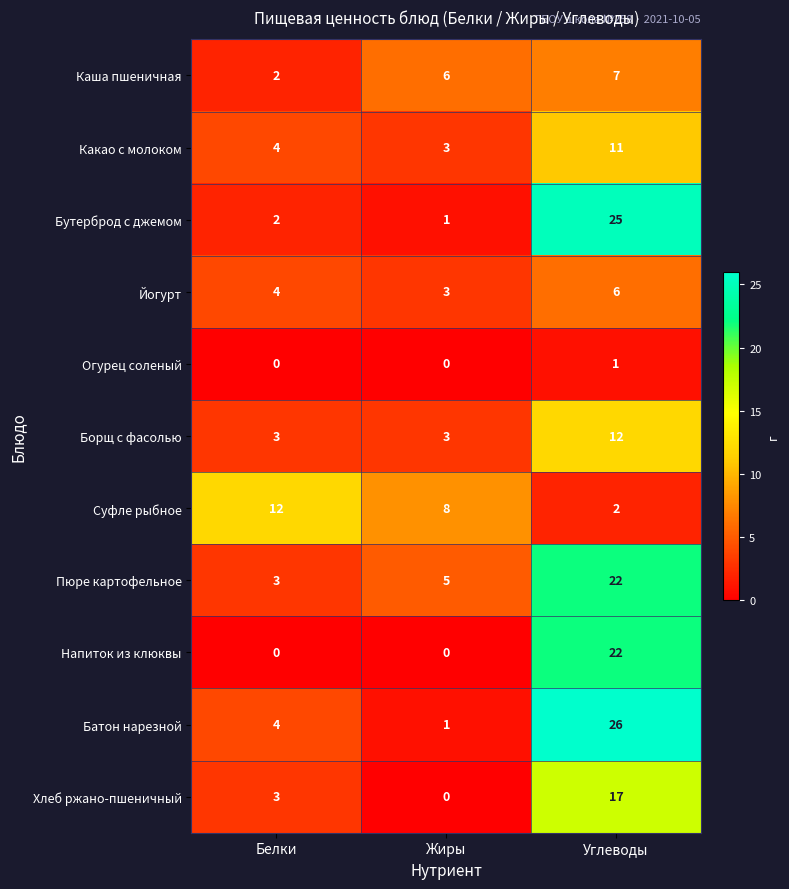

What is the difference between the highest and lowest values at Жиры?

8